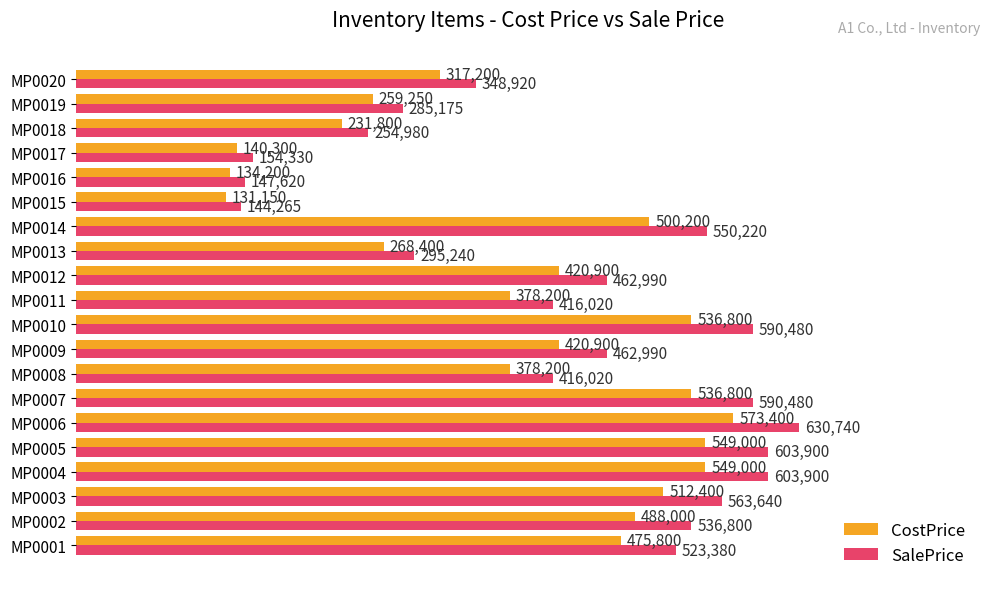

What is the sum of all SalePrice values?

8582090